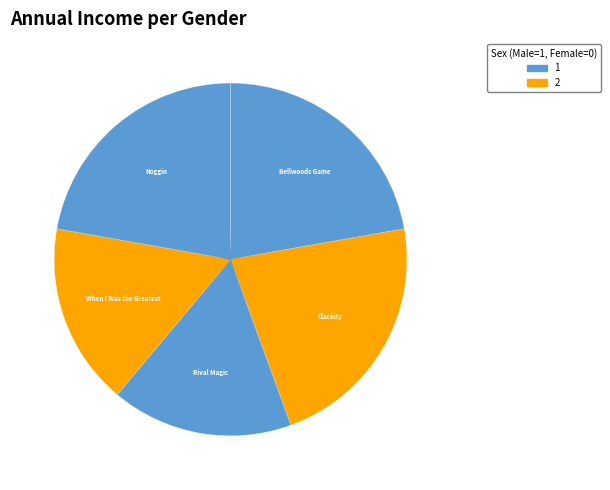

How many slices are in this pie chart?

5